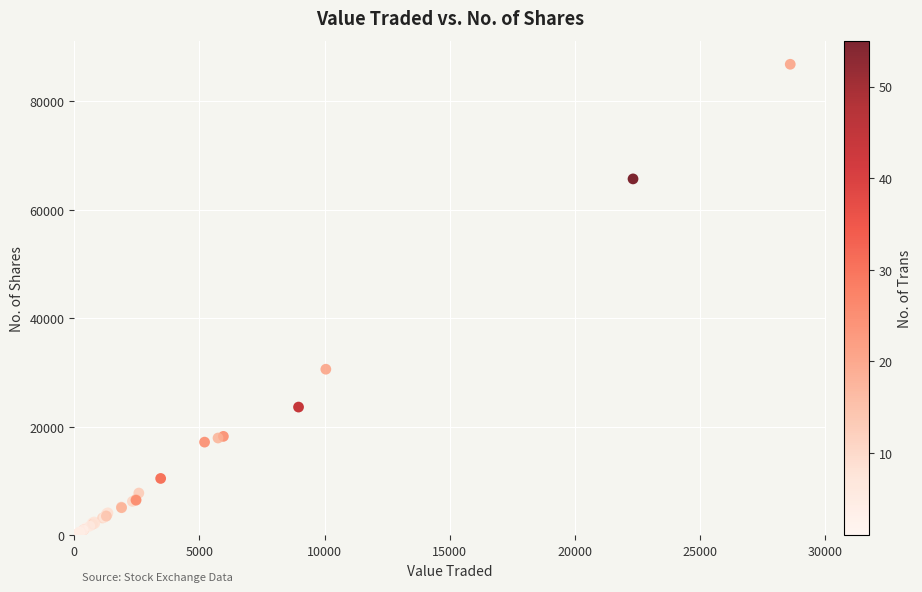

What Y value in the scatter plot is closest to 43404?

30613